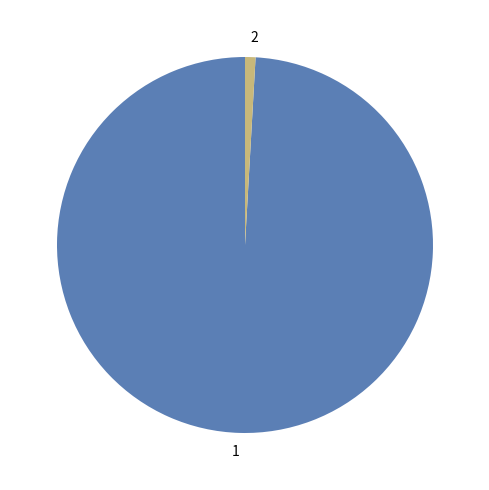

What is the ratio of the value at 1 to the value at 2?

110.5